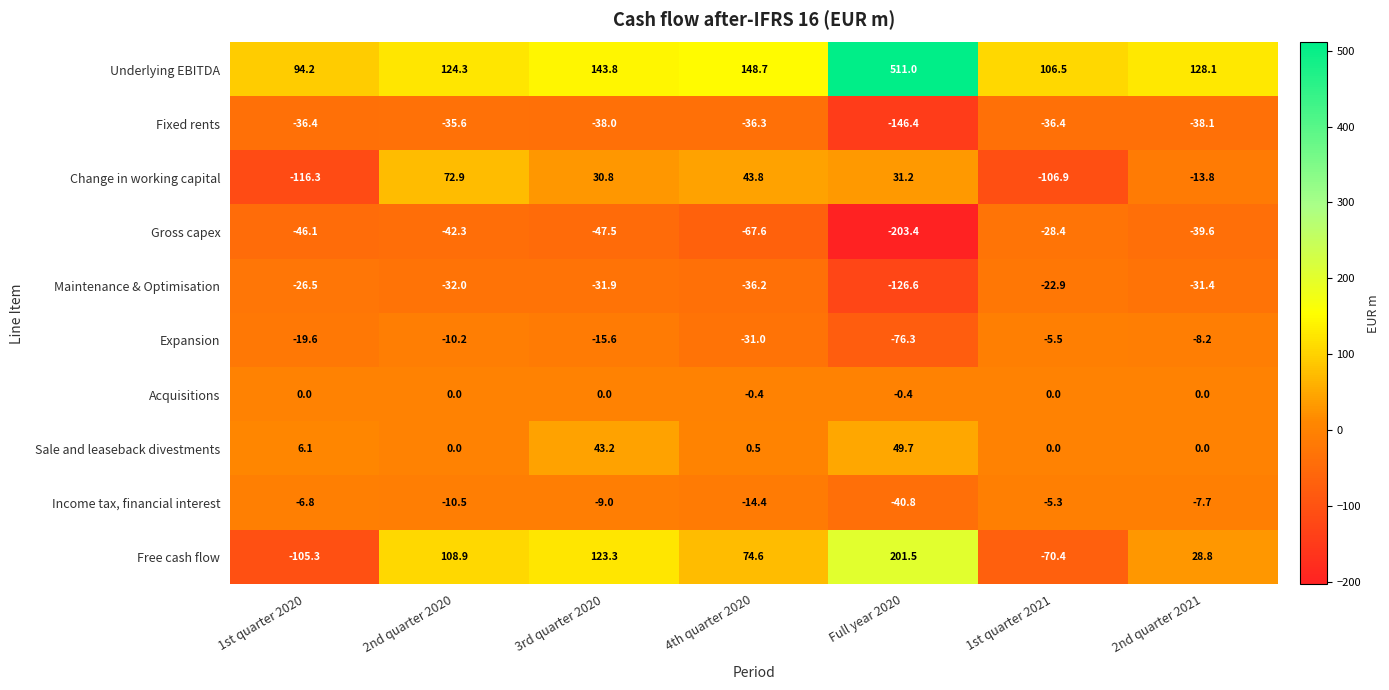

What is the total value across all series at 4th quarter 2020?

81.7